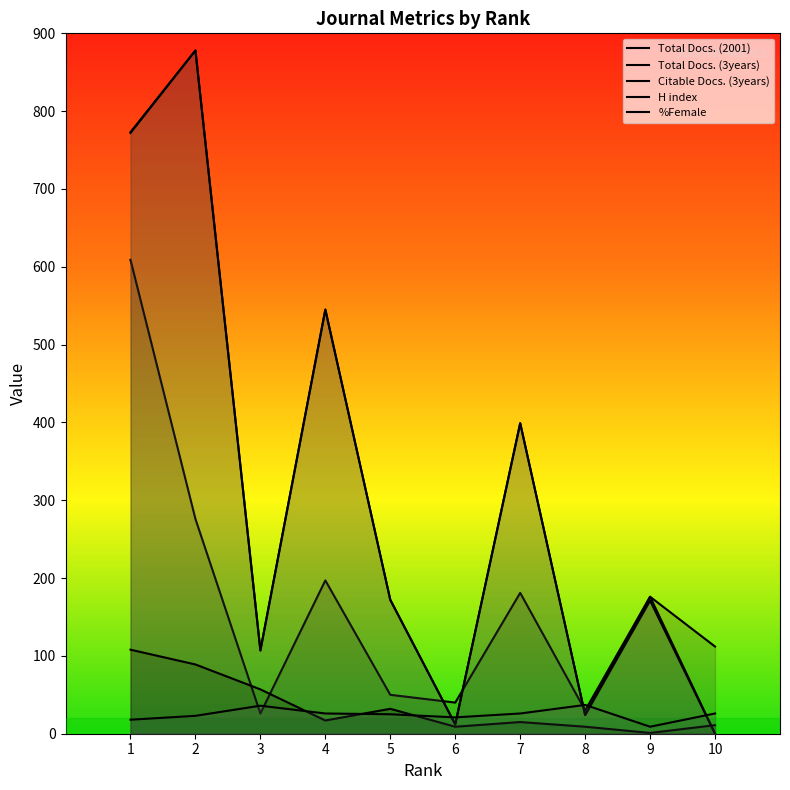

Read the Total Docs. (3years) value at 5, to the nearest 10.

170